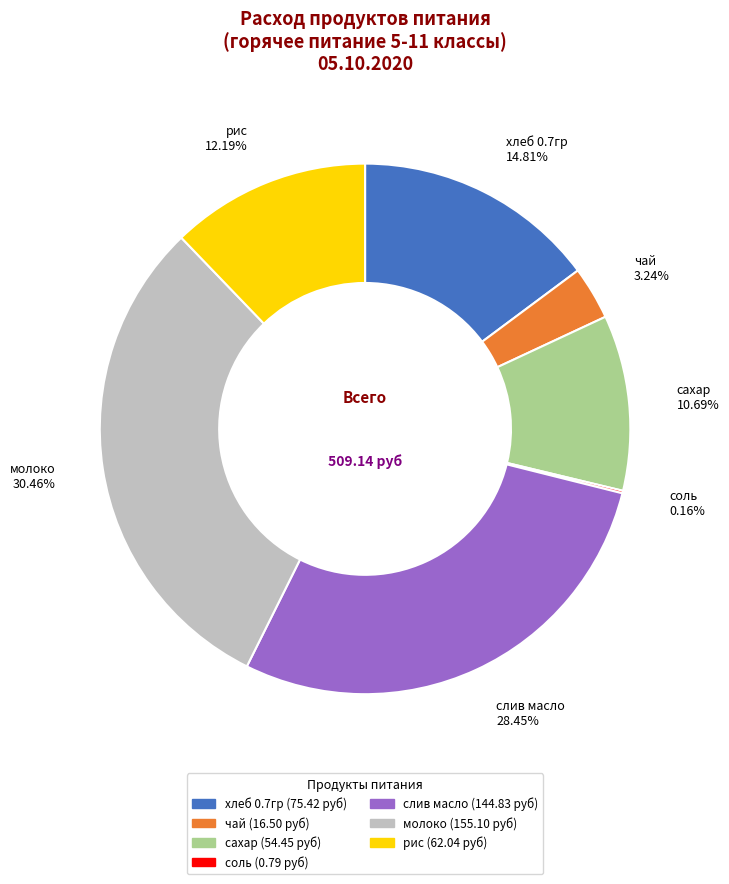

What is the ratio of the value at молоко to the value at чай?

9.4